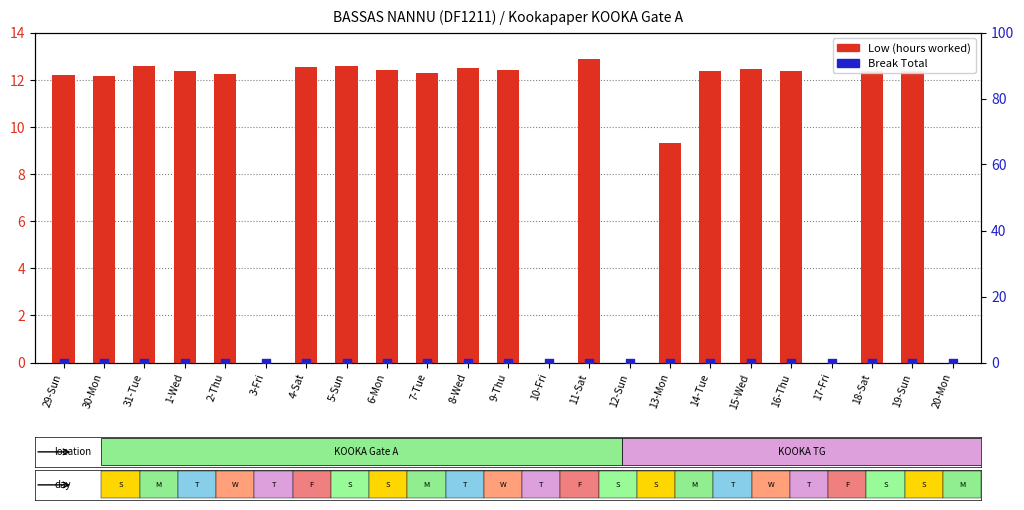

Which series reaches the maximum Y coordinate?

Low (hours worked)